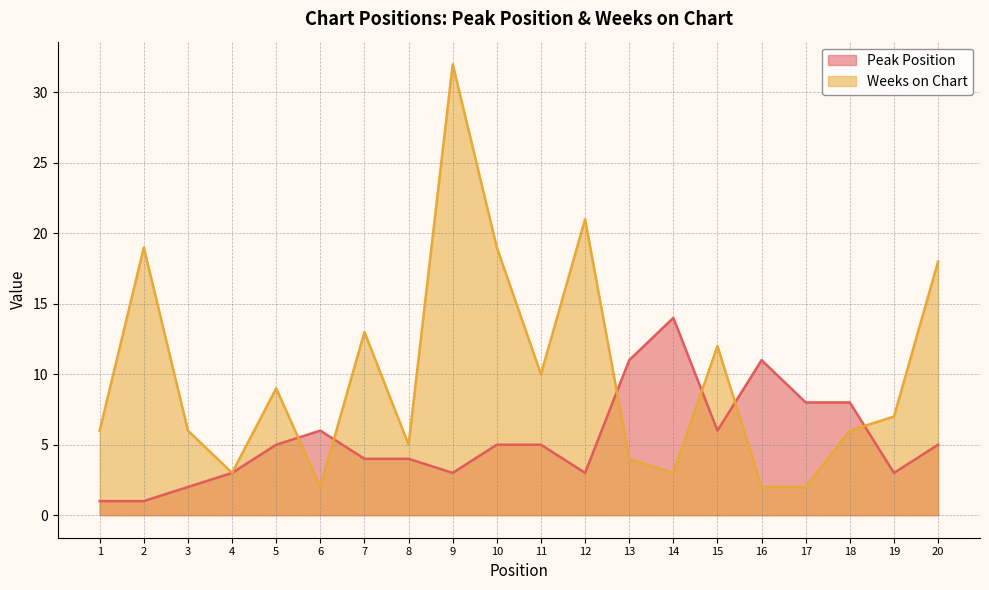

True or false: Peak Position has more than 1 points higher than both neighbors.

True